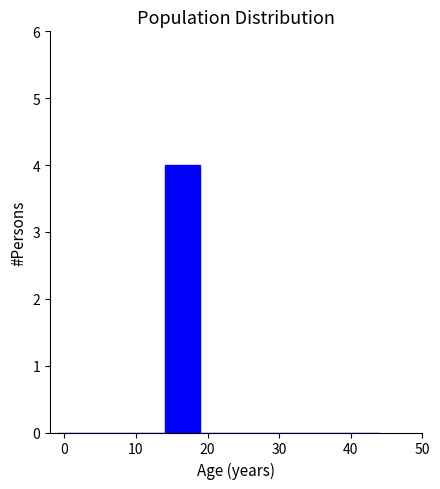

How tall is the bar that spans 14 to 19 on the x-axis? The values are not printed on the chart, so give them approximately, as read against the axis.

4